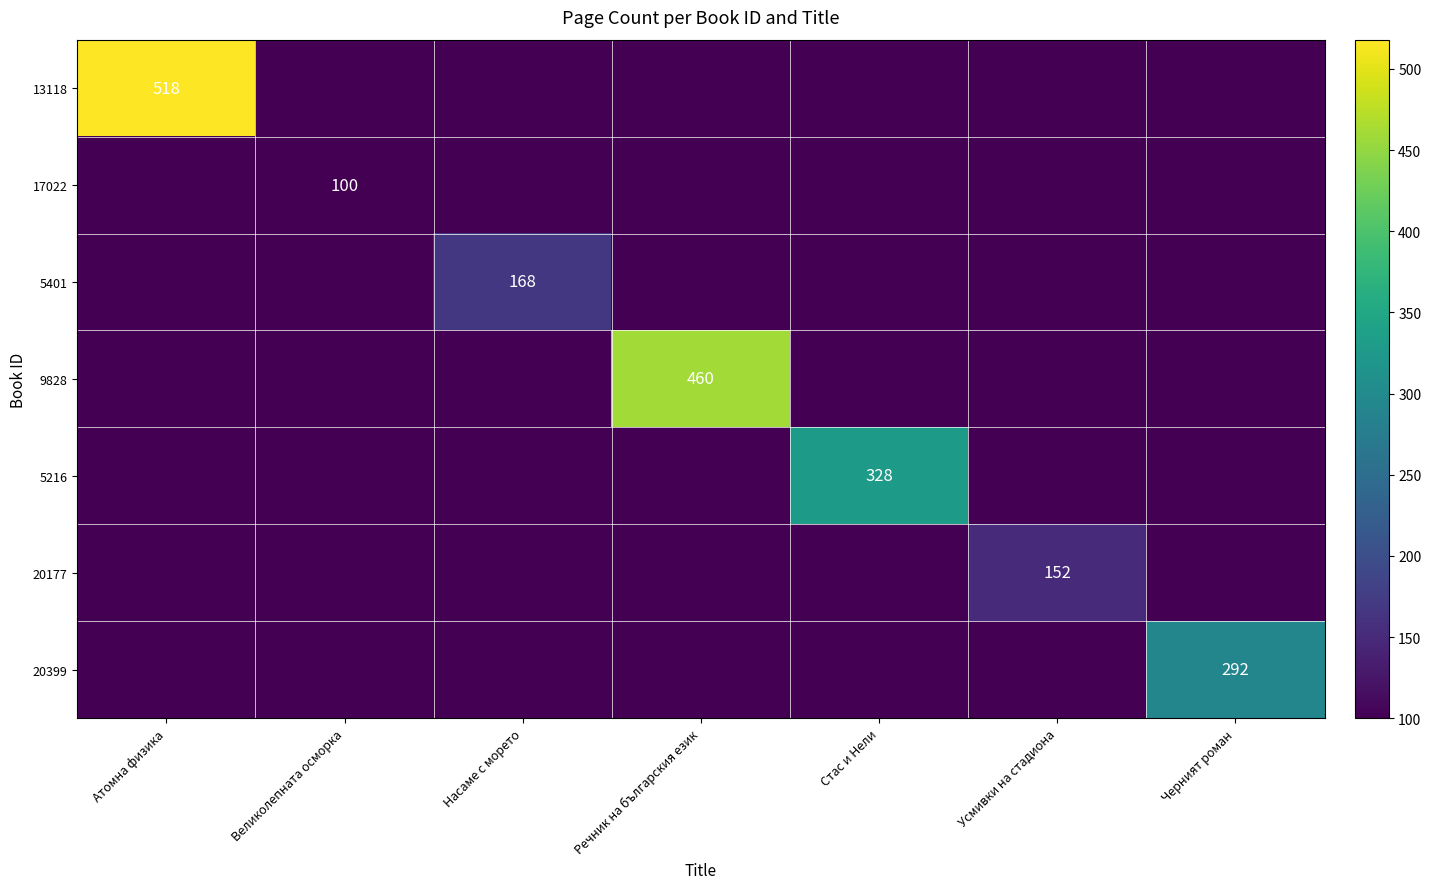

The 13118 series shows 518 at Атомна физика. True or false?

True